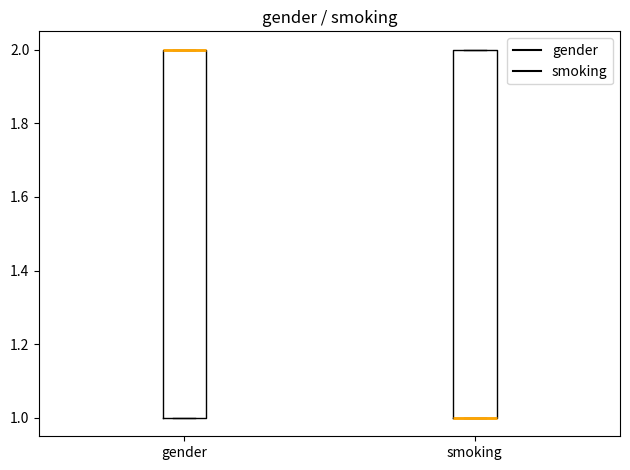

Reading left to right, transcribe this box plot: for each box, give where its median line is, the range the box spans, and where its two whiskers end, as read against the y-axis. The values are not printed on the chart, so give them approximately, as read against the axis.

gender: median 2 (drawn on the box's upper edge), box 1 to 2, whiskers 1 to 2
smoking: median 1 (drawn on the box's lower edge), box 1 to 2, whiskers 1 to 2